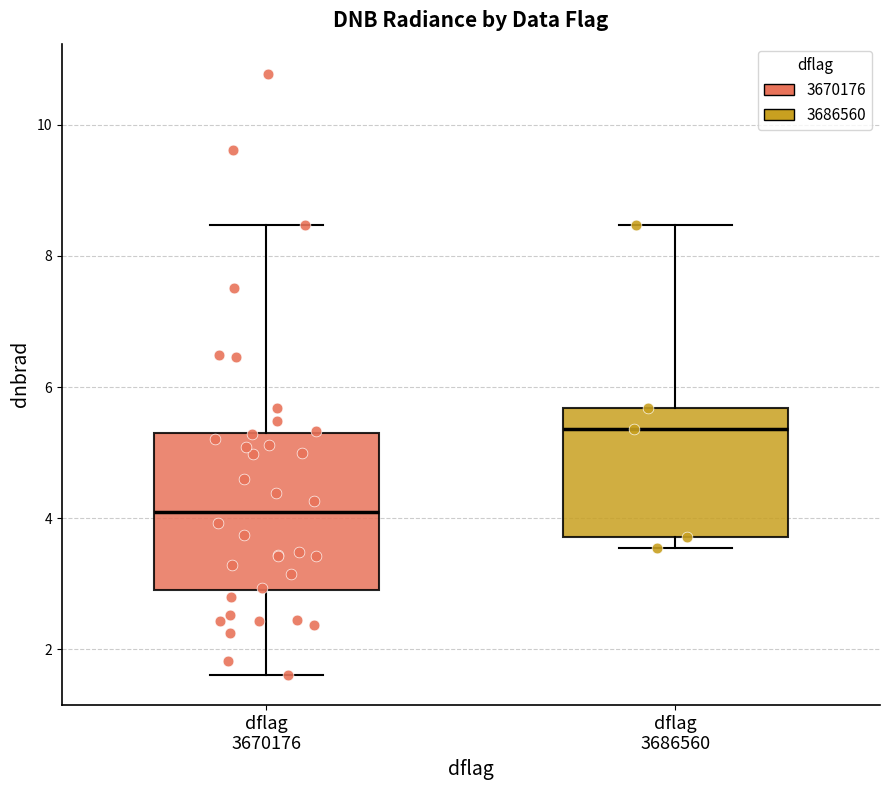

Reading left to right, transcribe this box plot: for each box, give where its median line is, the range the box spans, and where its two whiskers end, as read against the y-axis. The values are not printed on the chart, so give them approximately, as read against the axis.

dflag 3670176: median 4.0, box 3.0 to 5.2, whiskers 1.6 to 8.4
dflag 3686560: median 5.4, box 3.8 to 5.6, whiskers 3.6 to 8.4